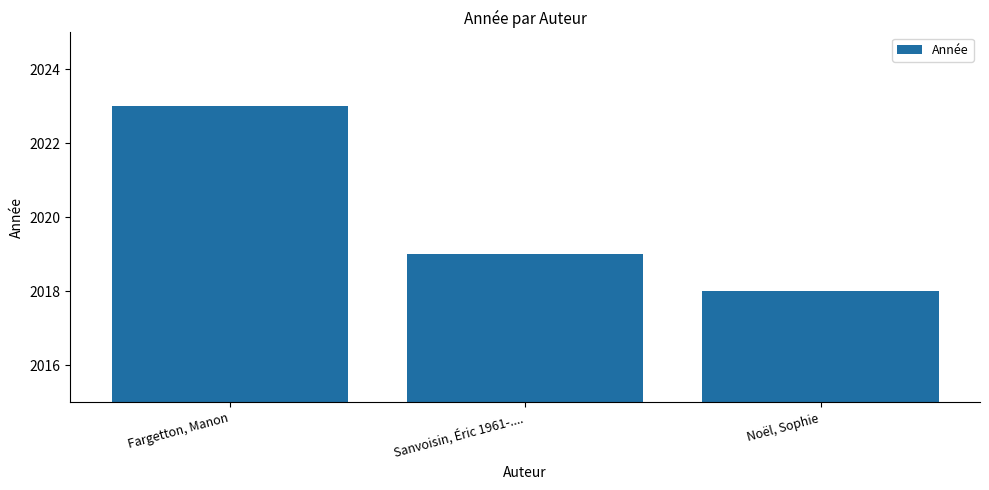

Is it true that the value at Fargetton, Manon is 576?

False